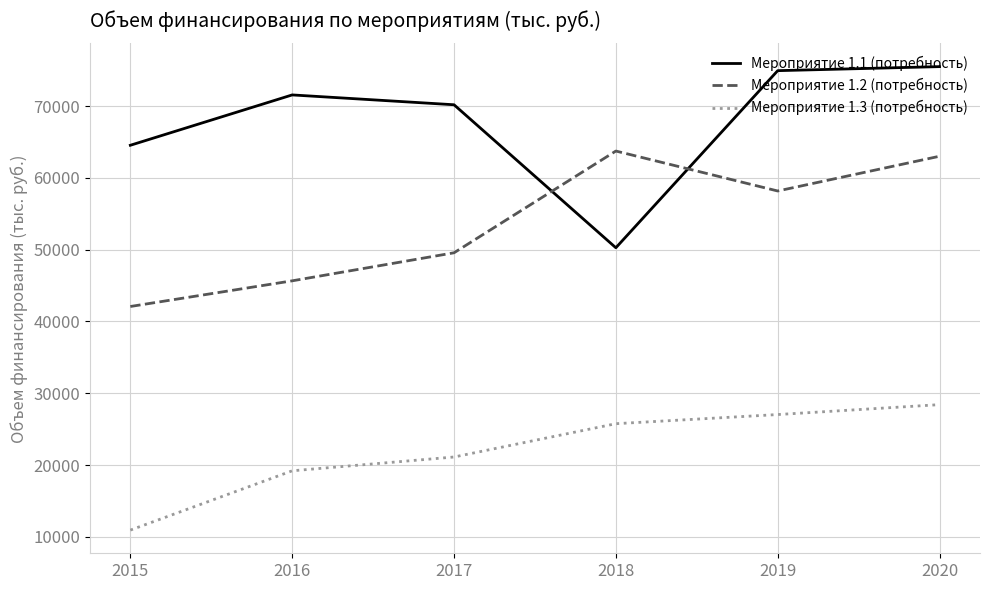

True or false: Мероприятие 1.1 (потребность) and Мероприятие 1.3 (потребность) intersect in this chart.

False